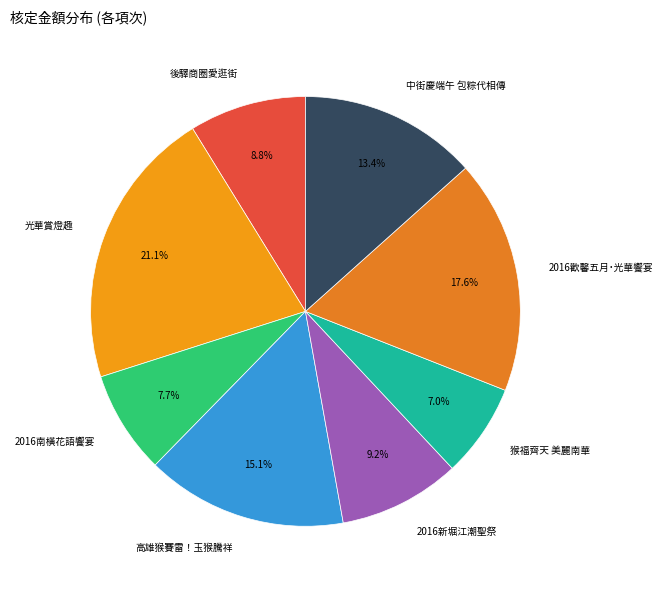

Between 猴福齊天 美麗南華 and 2016歡馨五月˙光華饗宴, which is larger?

2016歡馨五月˙光華饗宴